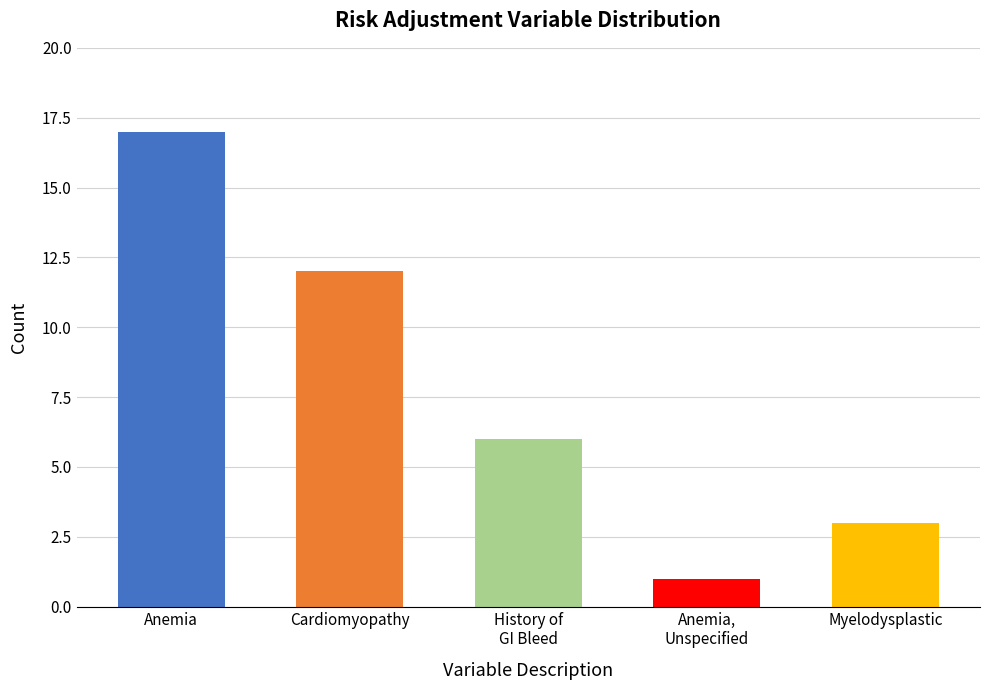

Reading left to right, extract all data points from this chart.

17	12	6	1	3